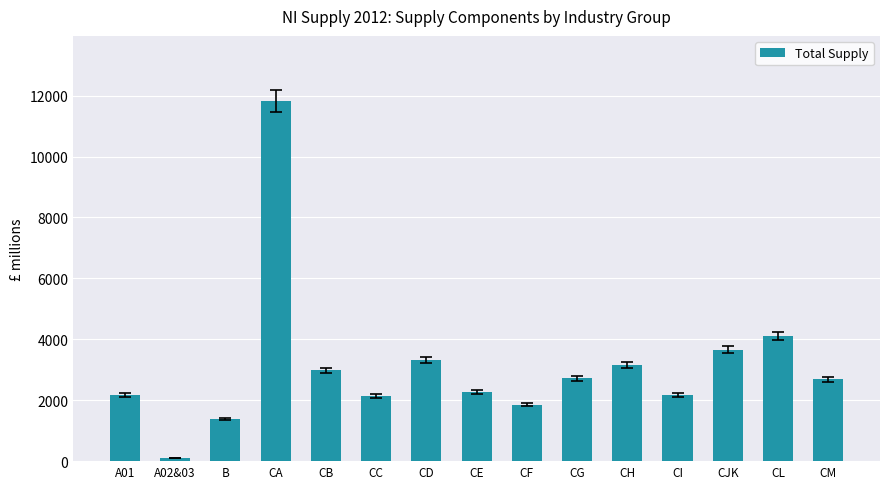

Between CD and CB, which is larger?

CD